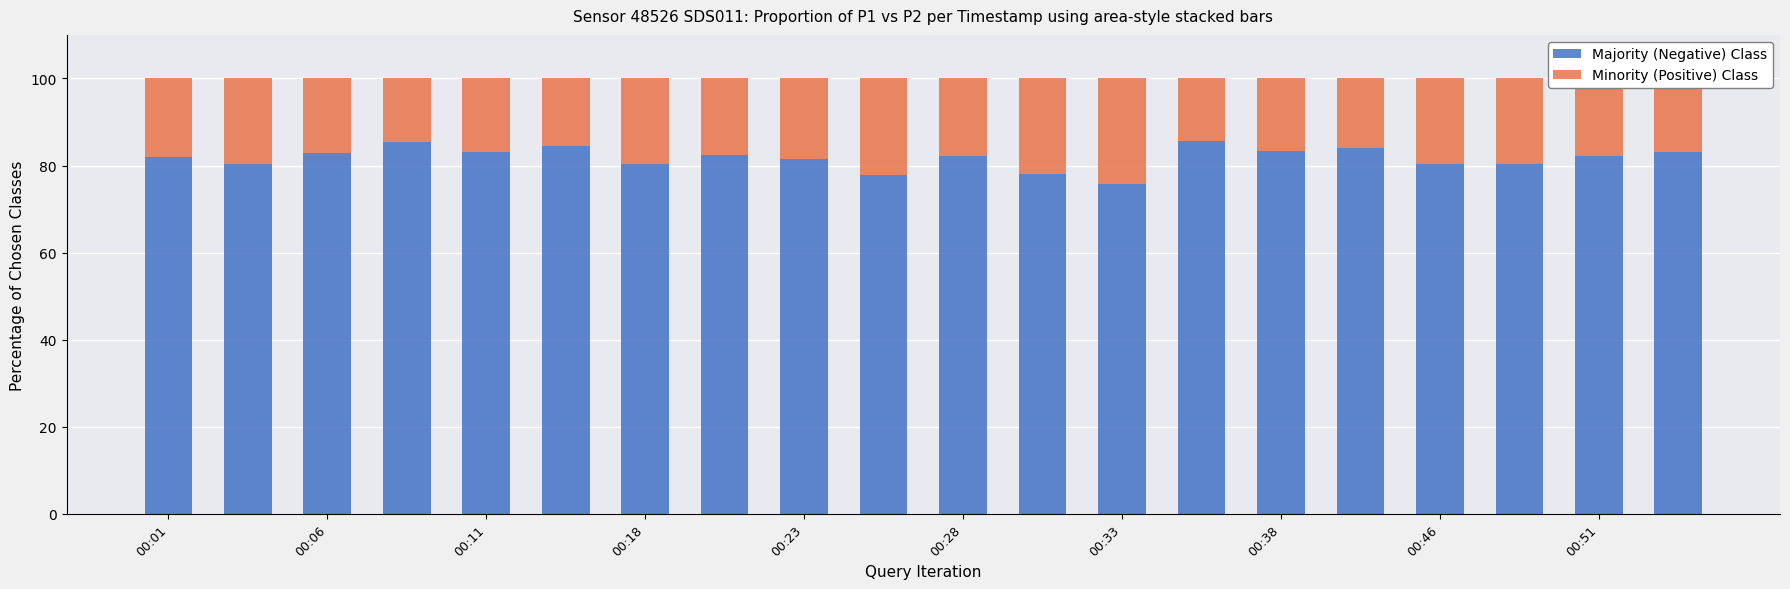

What is the highest value of the Majority (Negative) Class series?

85.7